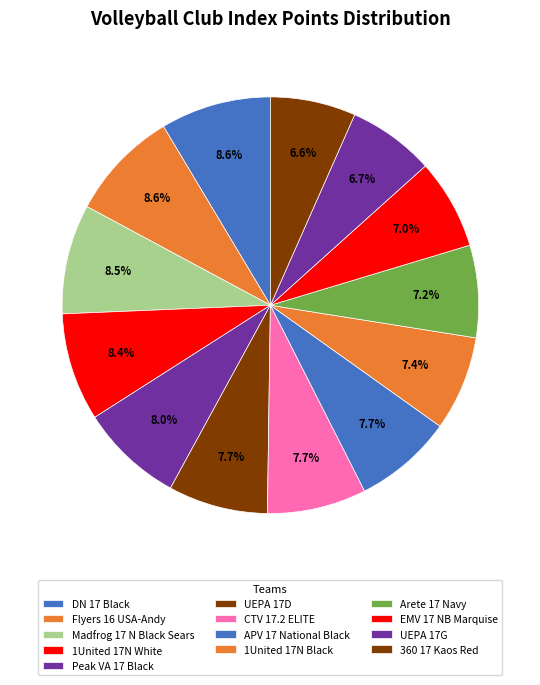

How many slices are in this pie chart?

13